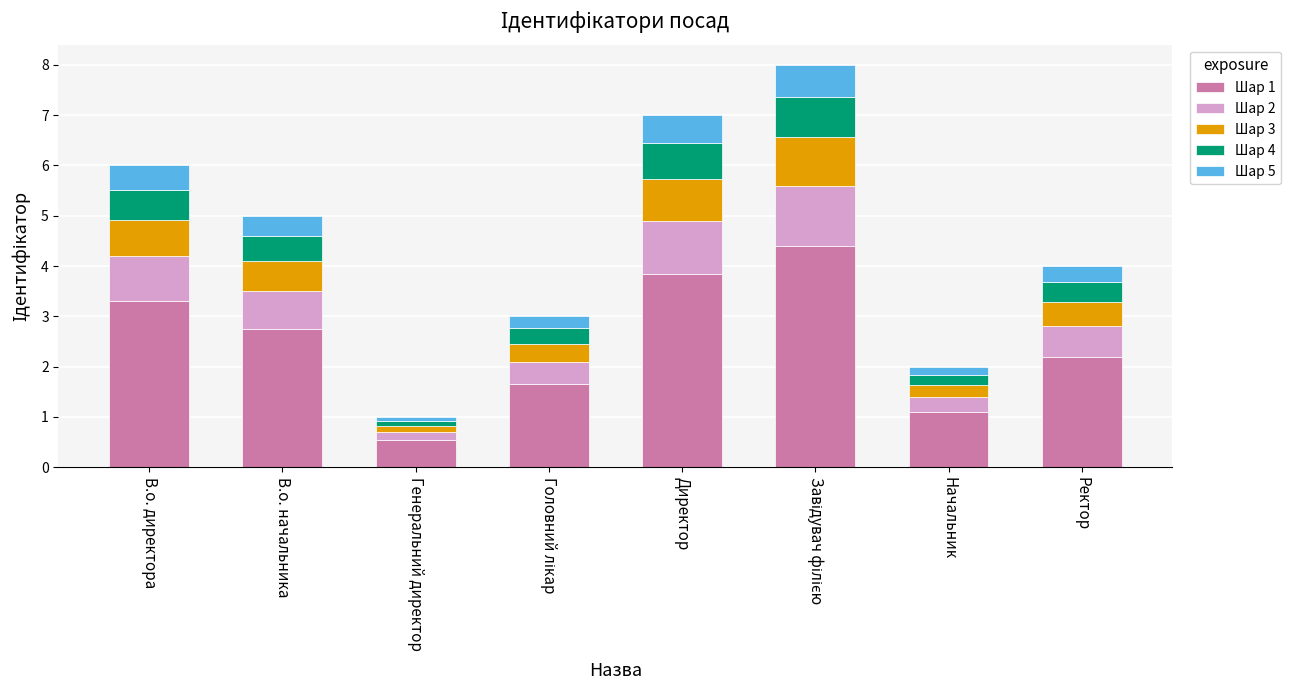

What is the total value across all series at Директор?

7.0